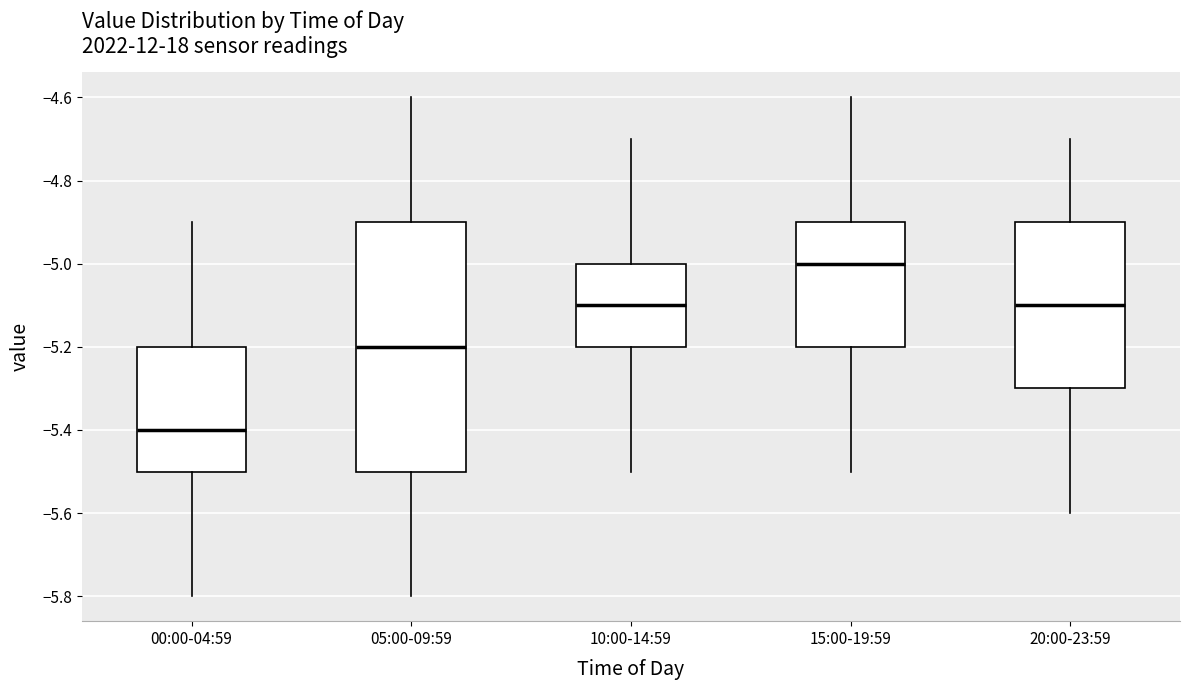

Comparing the boxes themselves (not the whiskers), which one is the tallest?

05:00-09:59